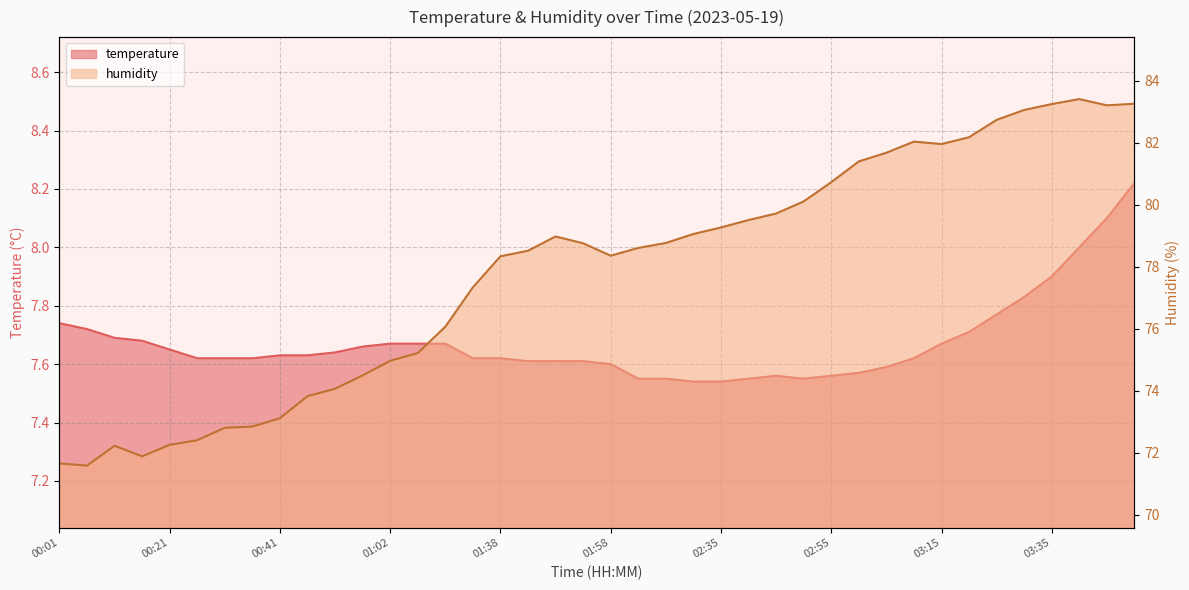

Is it true that temperature equals 4.3 at 03:30?

False